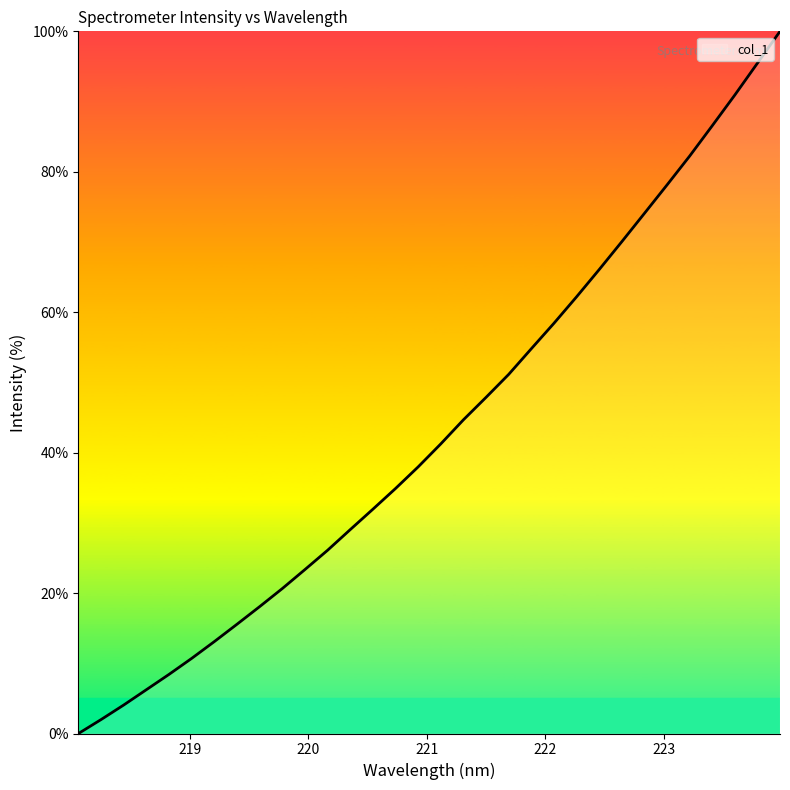

What is the maximum value shown in the chart?

100.0